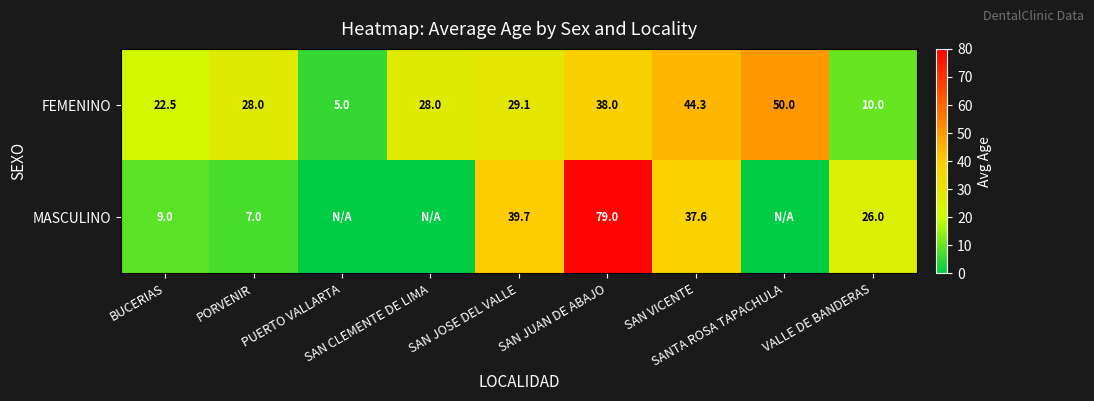

Which label corresponds to the smallest value in the chart?

PUERTO VALLARTA